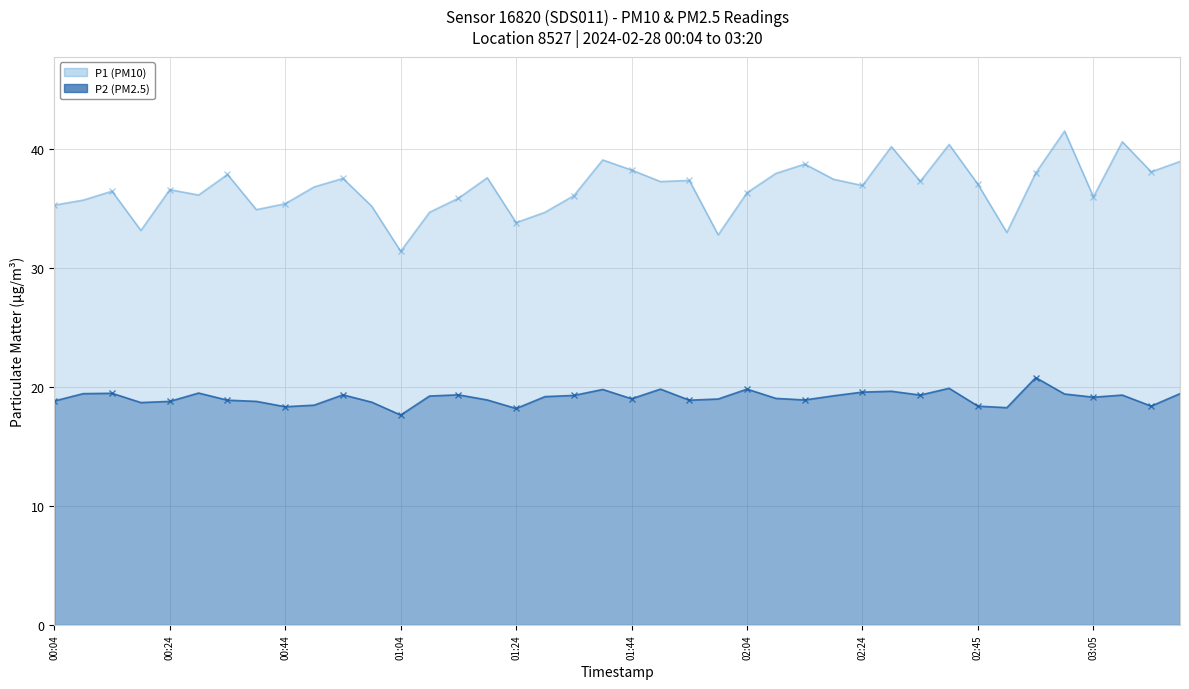

What is the label of the 32nd point from the left?

02:40